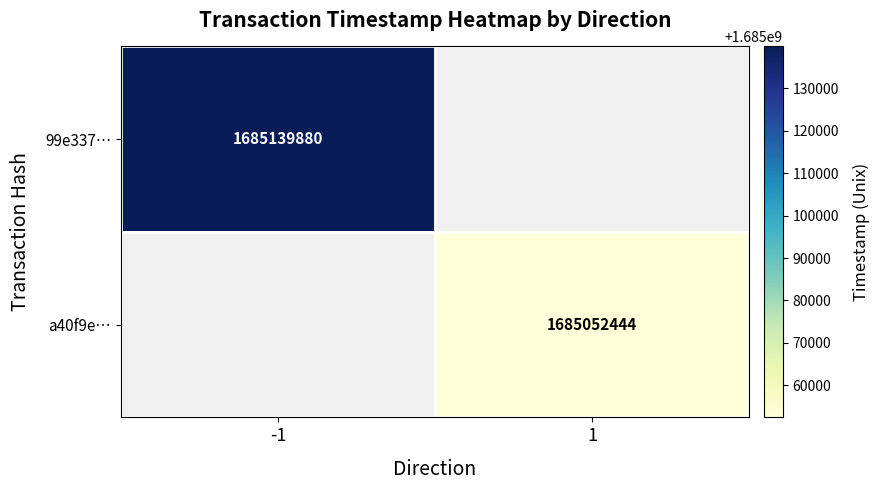

Is the value of 99e337… at -1 greater than the value of a40f9e… at 1?

Yes